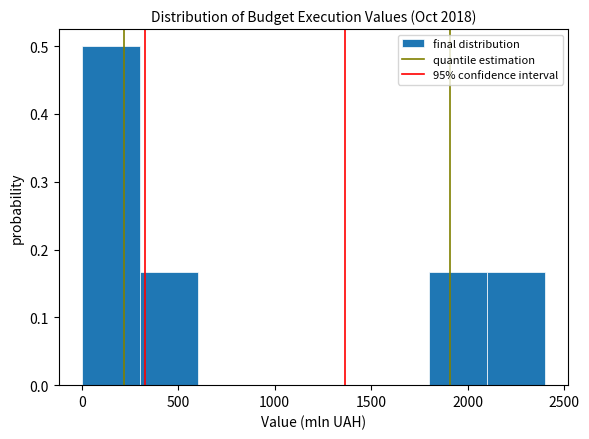

Reading left to right, list every bar in this chart as the range it spans on the x-axis followed by its height. Neither the bar edges nor the heights are printed on the chart, so give them approximately, as read against the axes.

0 to 300: 0.50
300 to 600: 0.17
600 to 900: 0
900 to 1200: 0
1200 to 1500: 0
1500 to 1800: 0
1800 to 2100: 0.17
2100 to 2400: 0.17